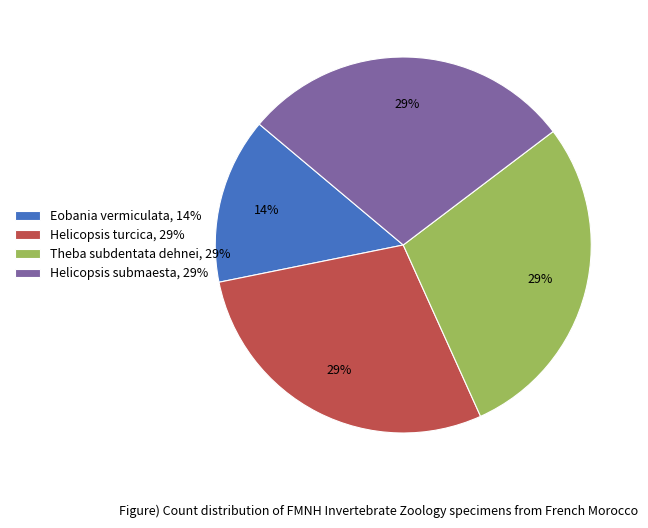

Does Helicopsis submaesta account for over 50% of the chart?

No